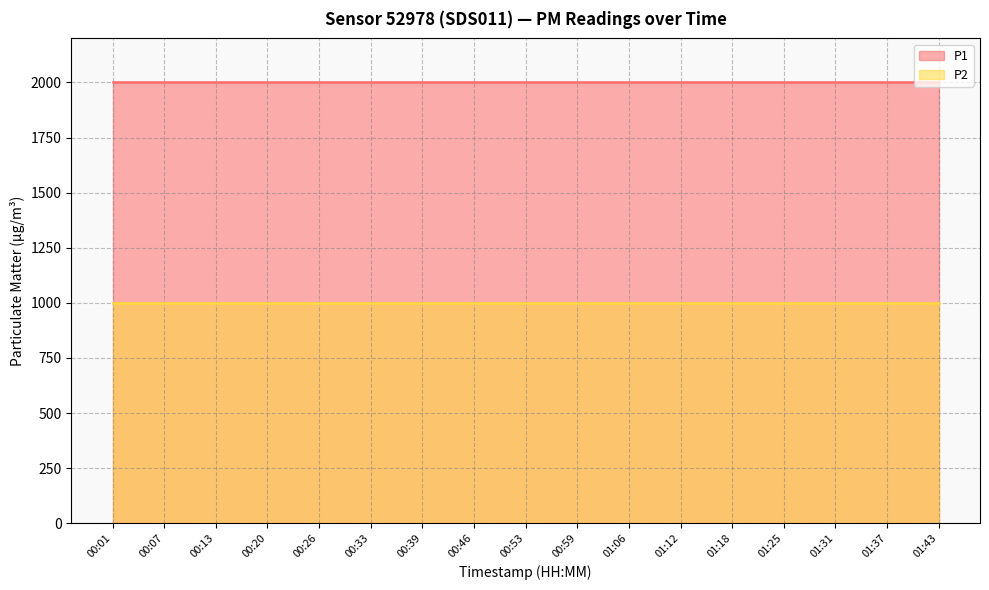

What is the label of the 8th point from the left?

00:46